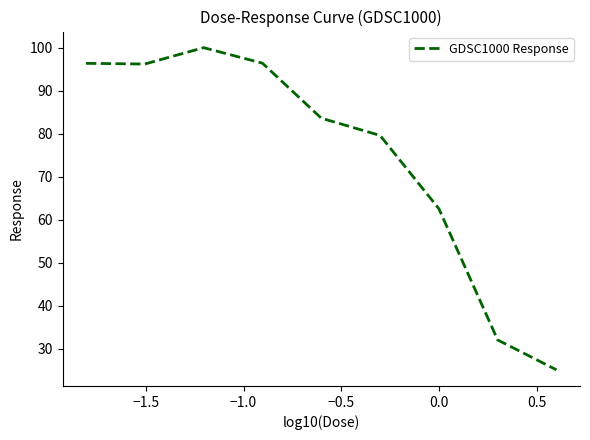

What is the minimum value shown in the chart?

25.1